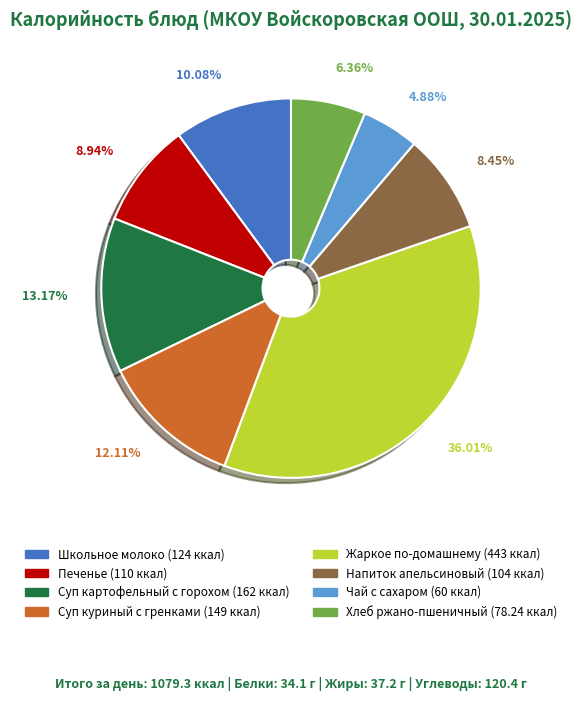

To the nearest percent, what is the average slice percentage?

12%